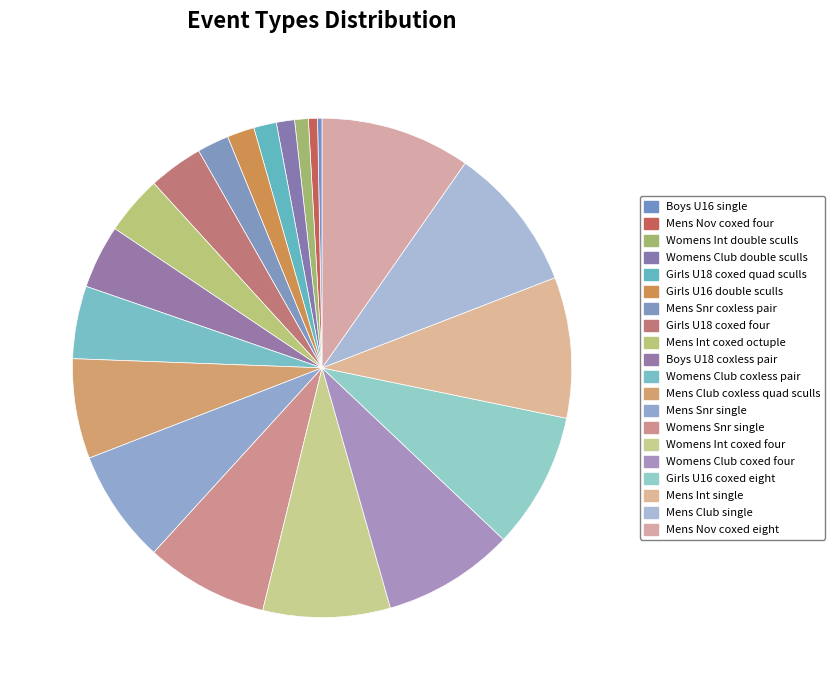

Approximately how many times larger is the value at Mens Int single compared to Mens Club coxless quad sculls?

1.4